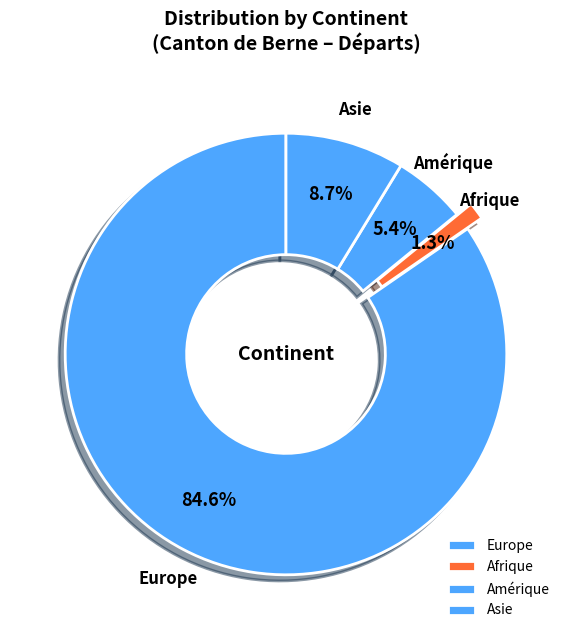

What is the ratio of the value at Asie to the value at Amérique?

1.6